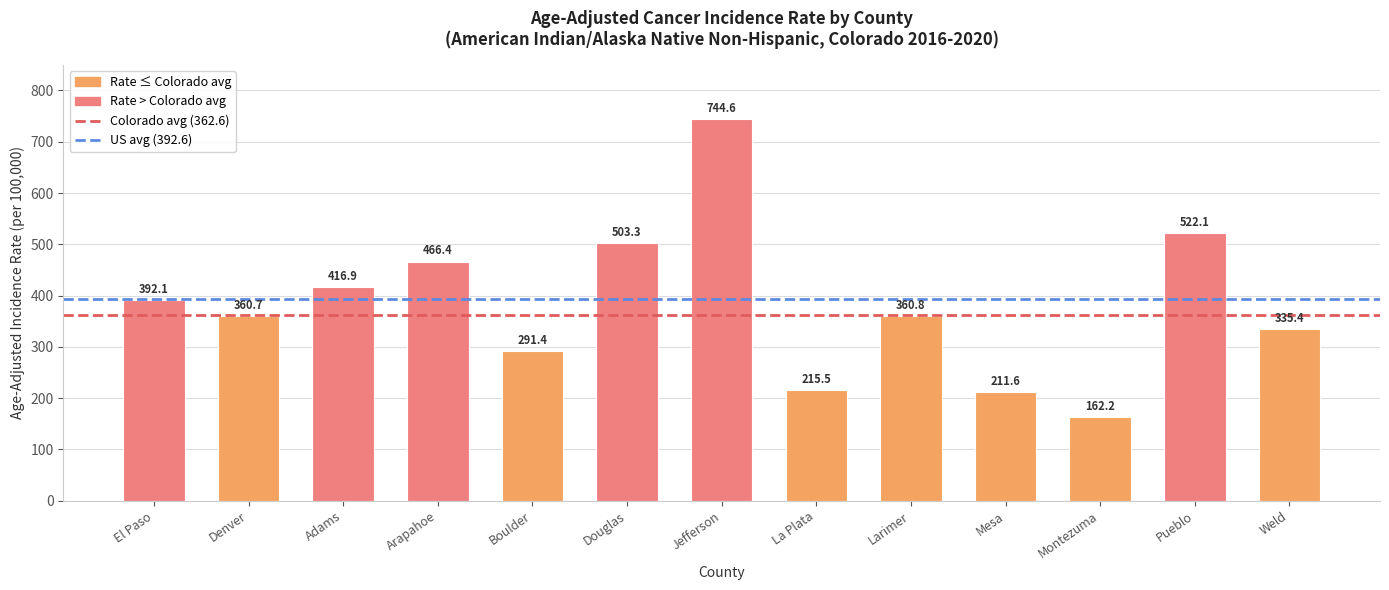

Which category has the highest value across all series?

Jefferson